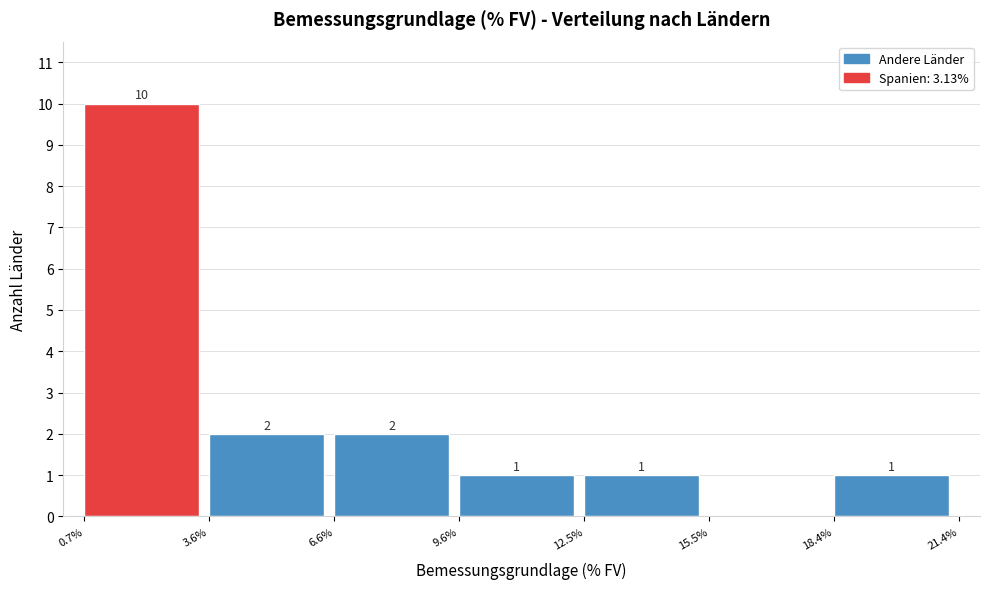

Over which range of the x-axis is the bar tallest?

0.7% to 3.6%